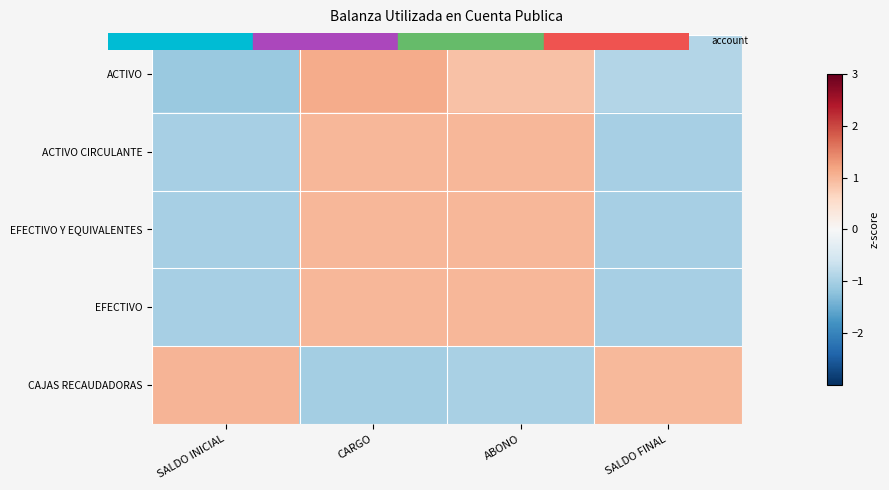

Which series has the widest spread of values?

ACTIVO